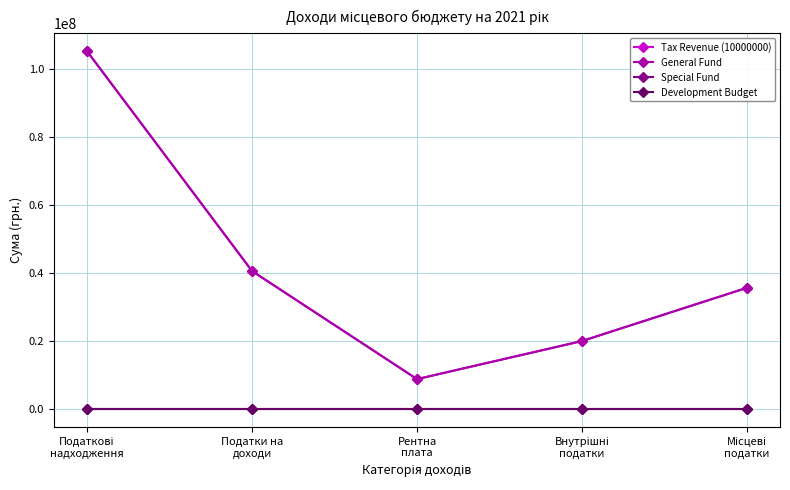

Rank the categories by General Fund value from lowest to highest.

Рентна
плата, Внутрішні
податки, Місцеві
податки, Податки на
доходи, Податкові
надходження